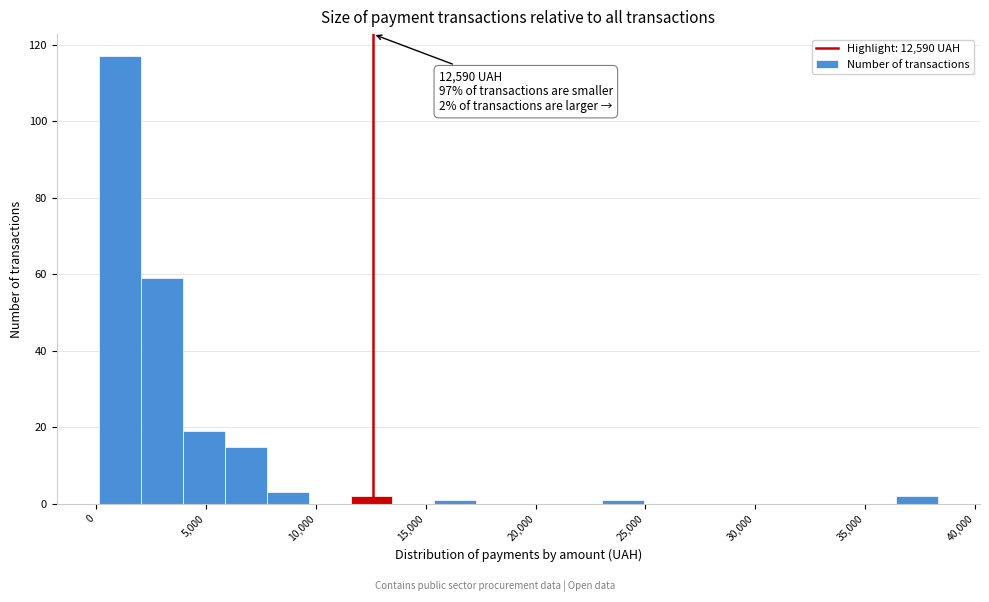

Around what value on the x-axis is the tallest bar? Give the approximate position of its centre, as read against the axis.

1000